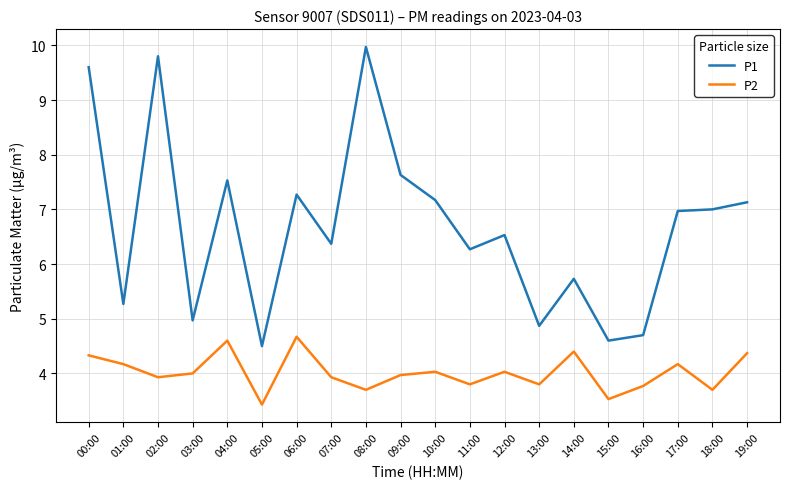

Read the P1 value at 09:00.

7.6